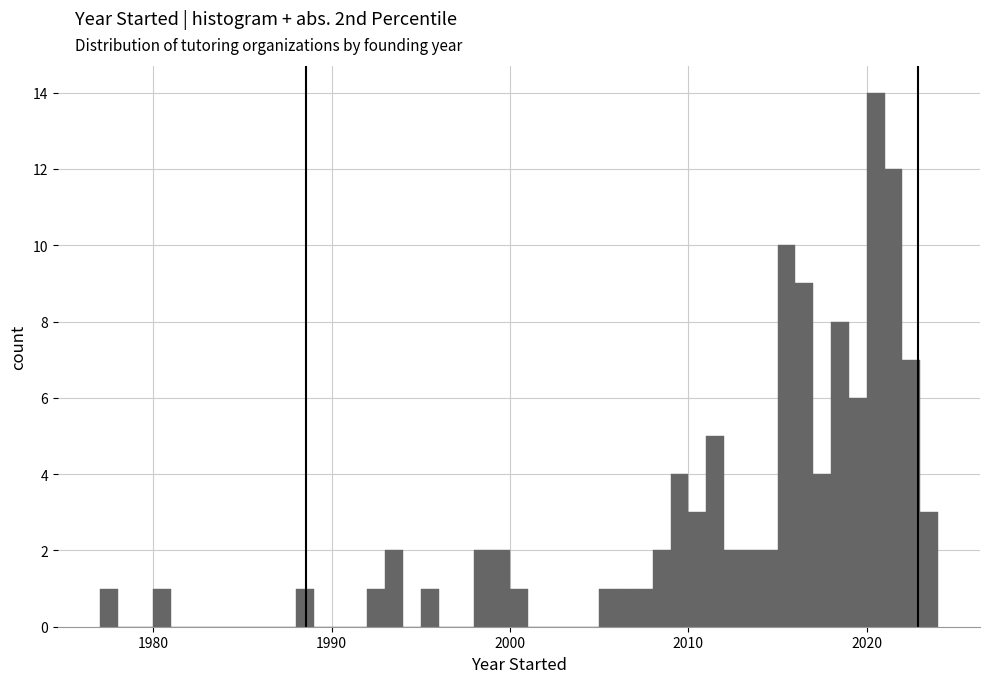

Around what value on the x-axis is the tallest bar? Give the approximate position of its centre, as read against the axis.

2021